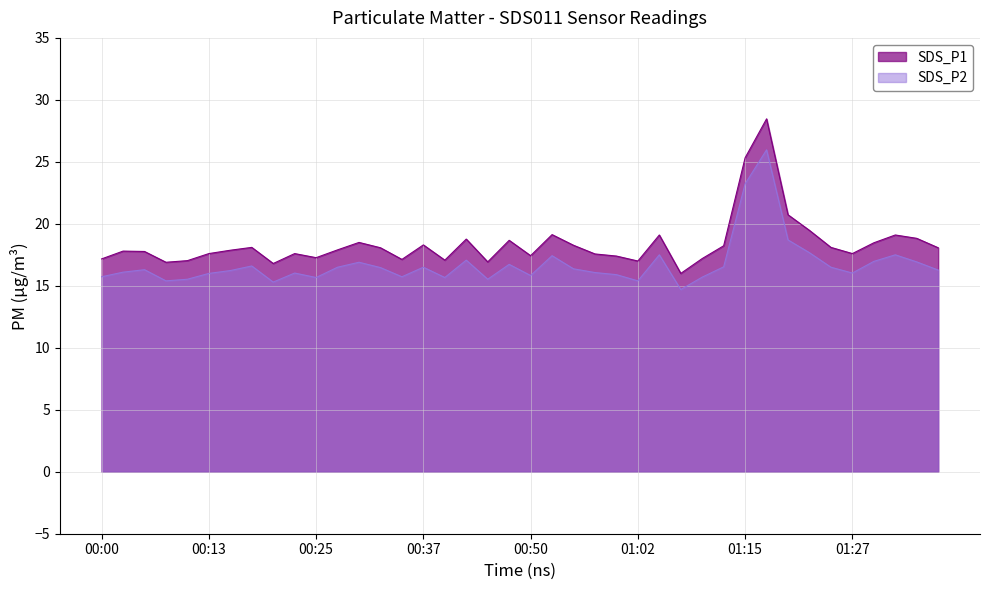

True or false: SDS_P2 has a value of 15.7 at 00:25.

True